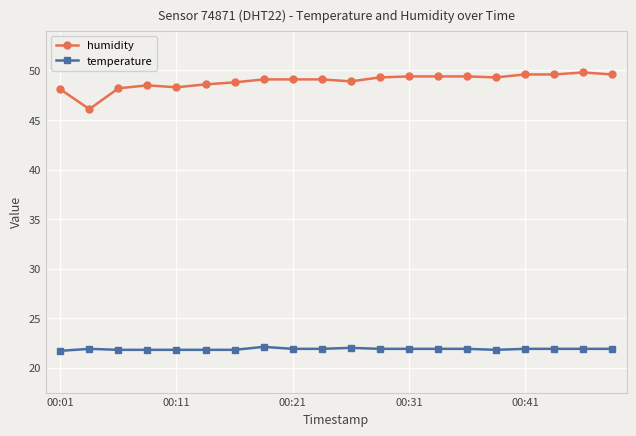

What are all the series names shown in the legend?

humidity, temperature